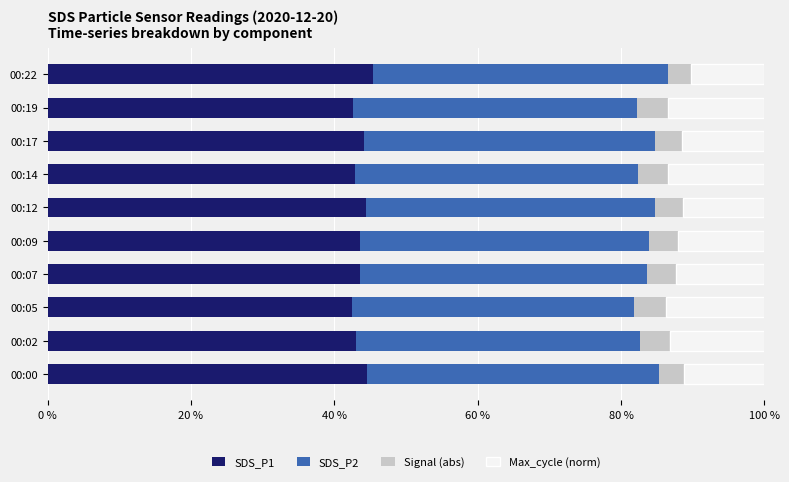

The value of SDS_P1 at 00:19 is 26.1. True or false?

False